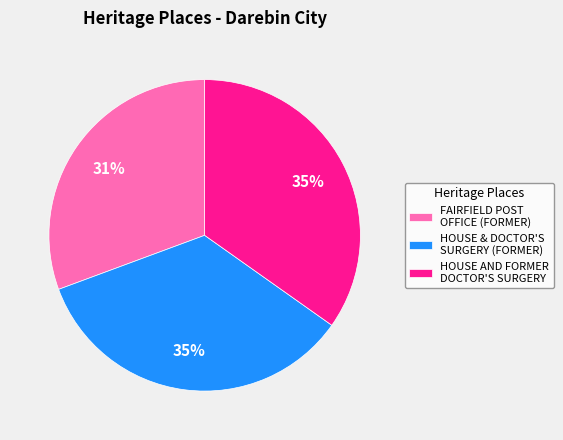

To the nearest percent, what is the difference between the largest and smallest slice percentages?

4%